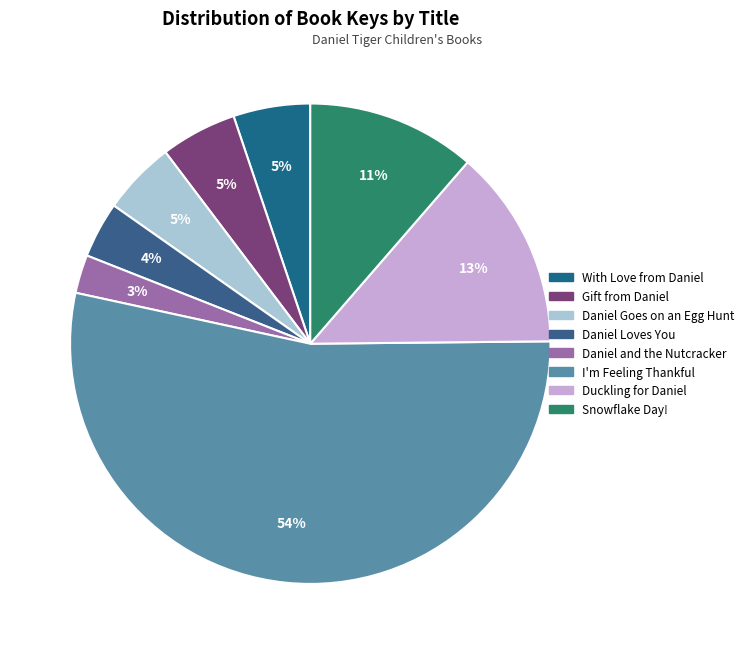

True or false: Daniel Goes on an Egg Hunt accounts for 5% of the total.

True